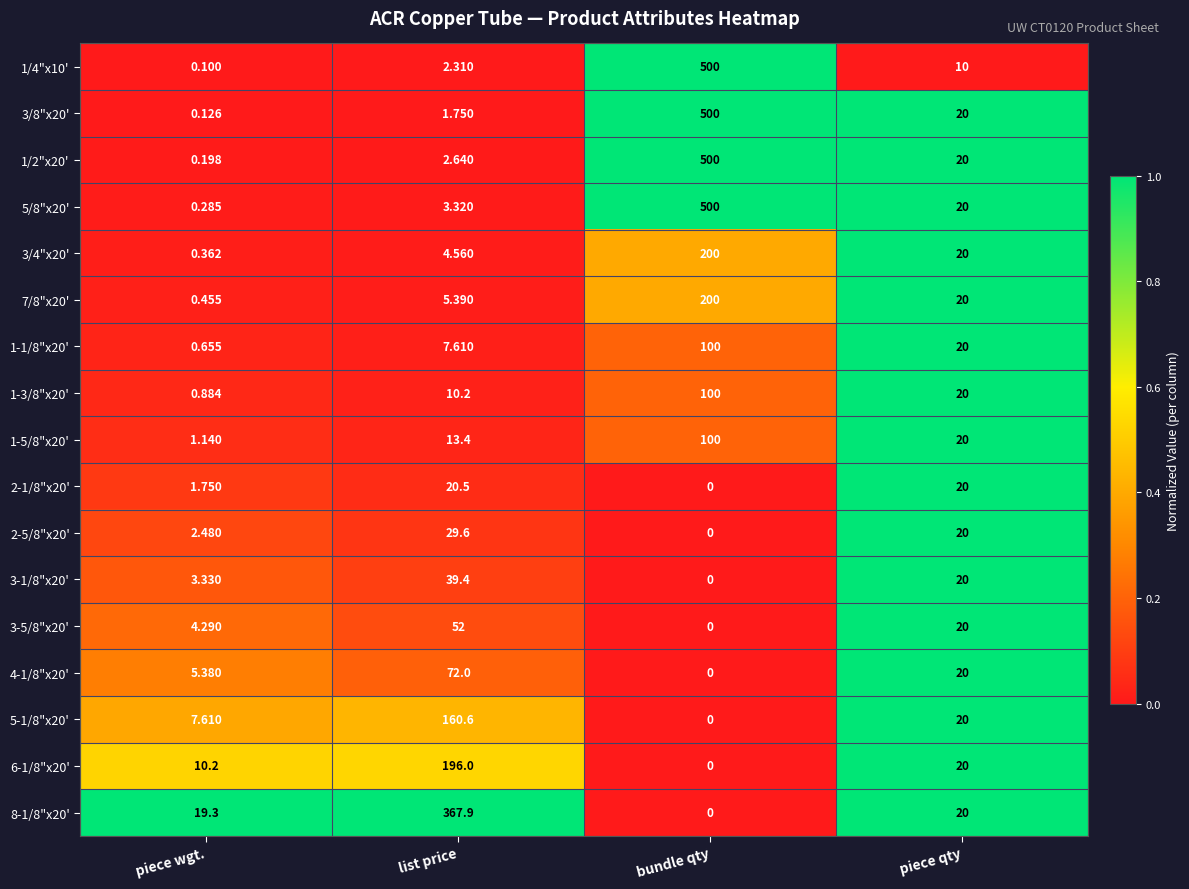

What is the spread (max minus min) of values at piece wgt.?

19.2